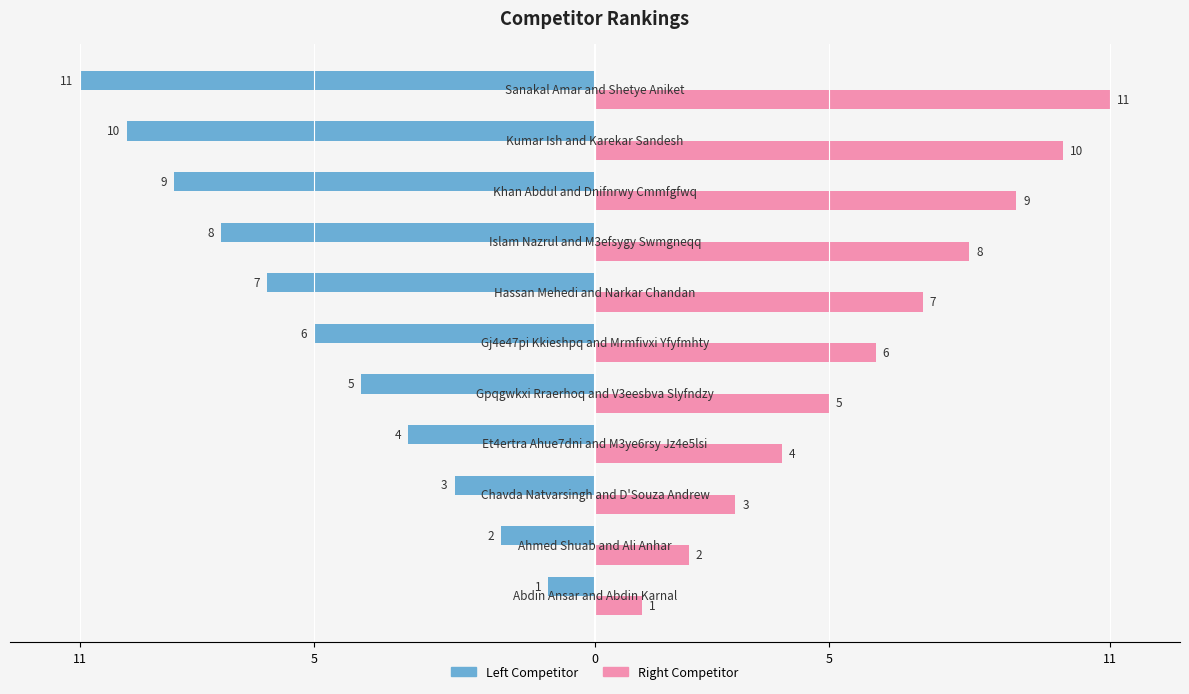

How many values in the Right Competitor series are below 6?

5